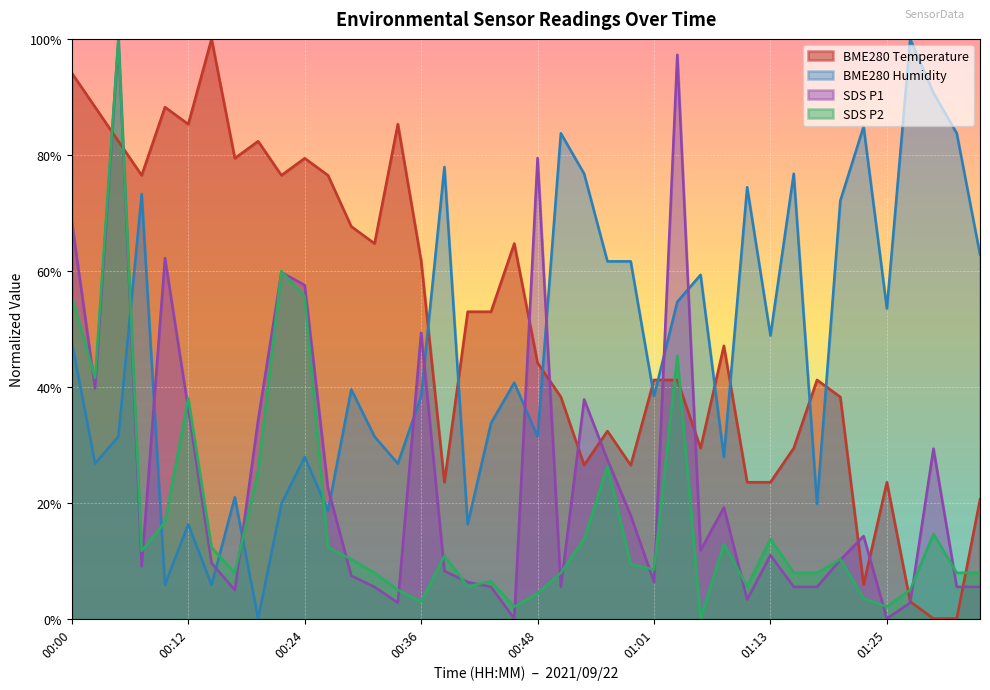

The value of SDS_P2 at 00:19 is 0.2. True or false?

False